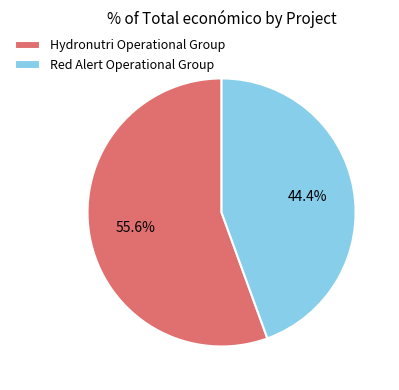

To the nearest percent, what portion does Hydronutri Operational Group represent?

56%